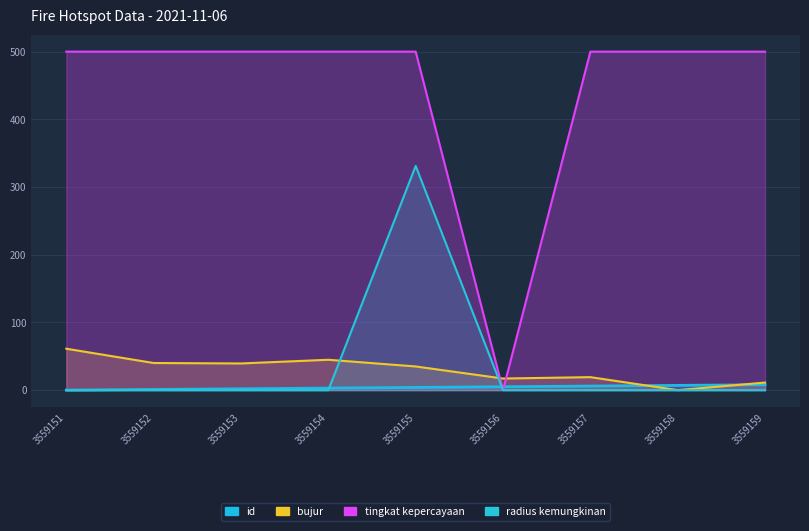

How many data points in tingkat kepercayaan are less than 500?

1